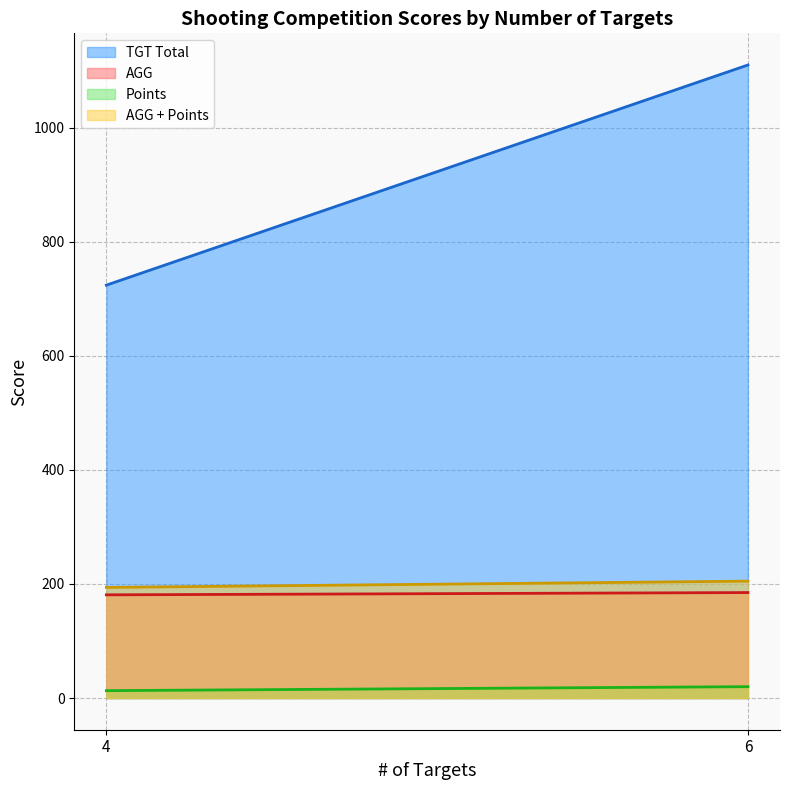

What is the value of the Points point at the 1st from the left?

13.0